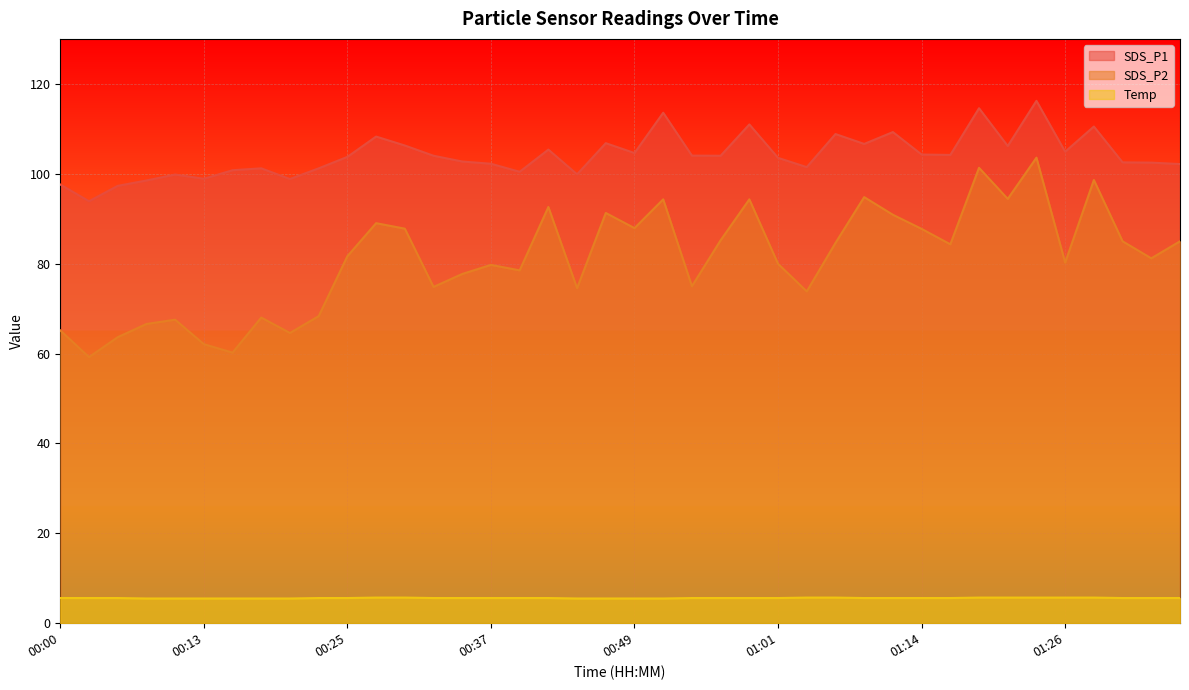

Which series has the largest total across all categories?

SDS_P1